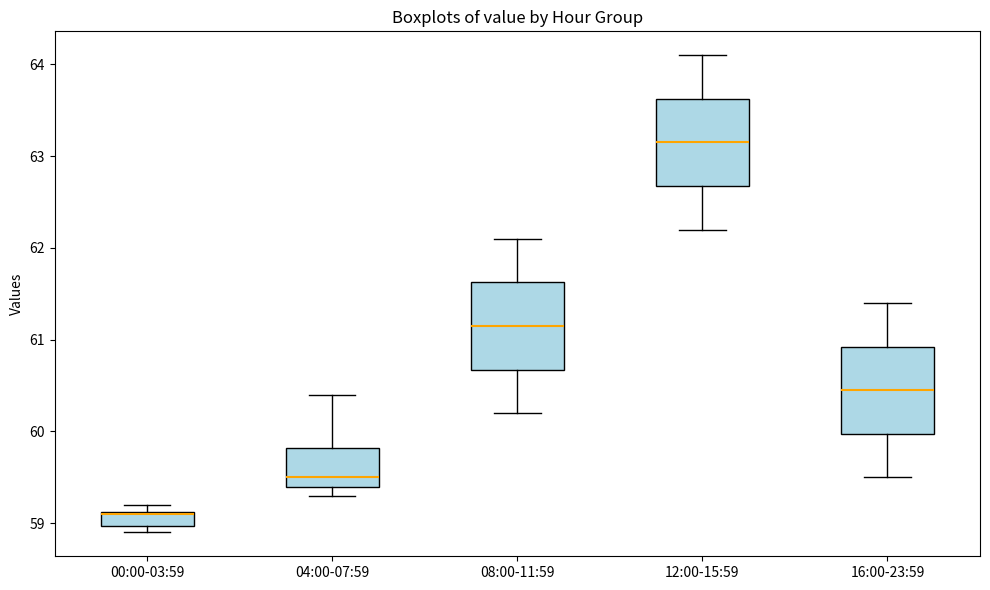

Which box's median line is the highest?

12:00-15:59